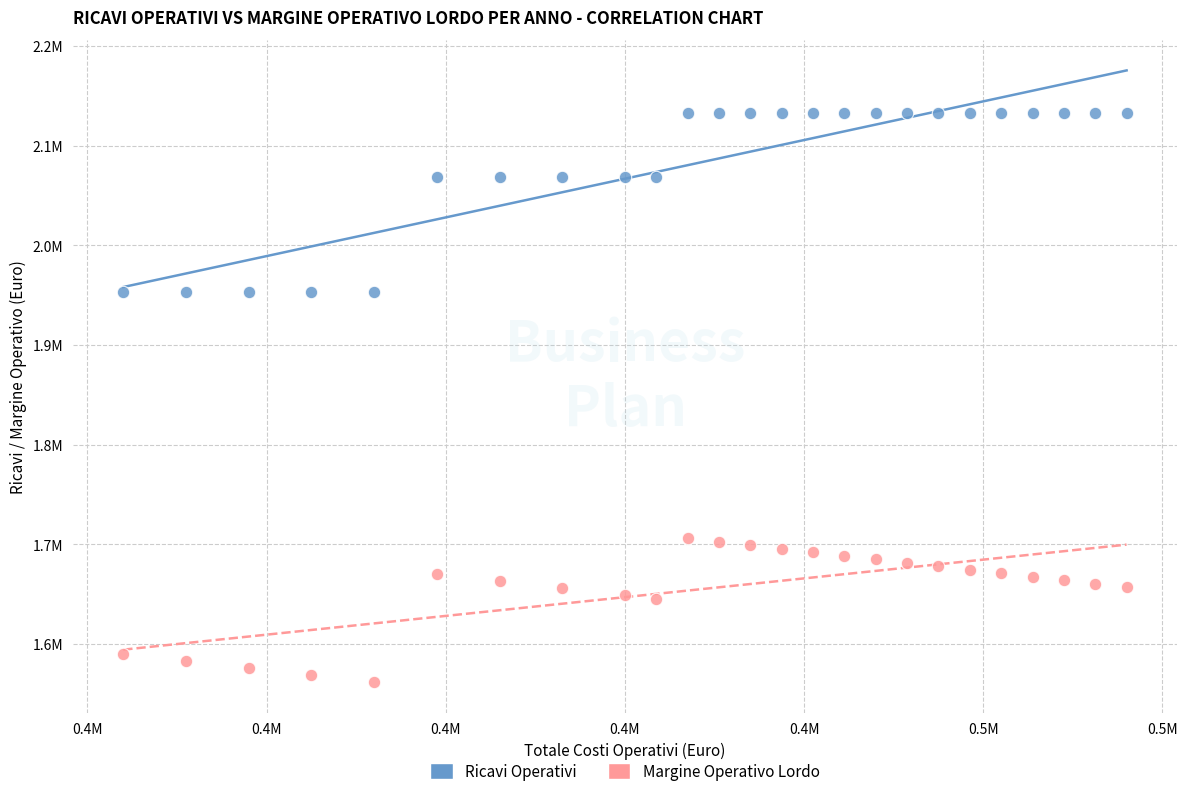

Which series contains the highest Y value?

Ricavi Operativi